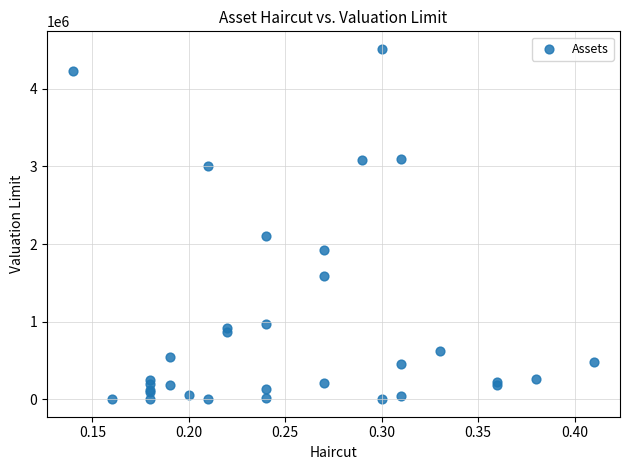

What Y value in the scatter plot is closest to 2257499?

2104684